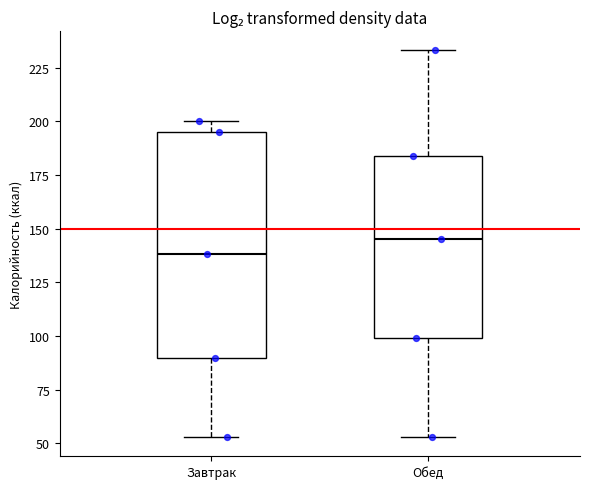

Reading left to right, transcribe this box plot: for each box, give where its median line is, the range the box spans, and where its two whiskers end, as read against the y-axis. The values are not printed on the chart, so give them approximately, as read against the axis.

Завтрак: median 140, box 90 to 195, whiskers 55 to 200
Обед: median 145, box 100 to 185, whiskers 55 to 235